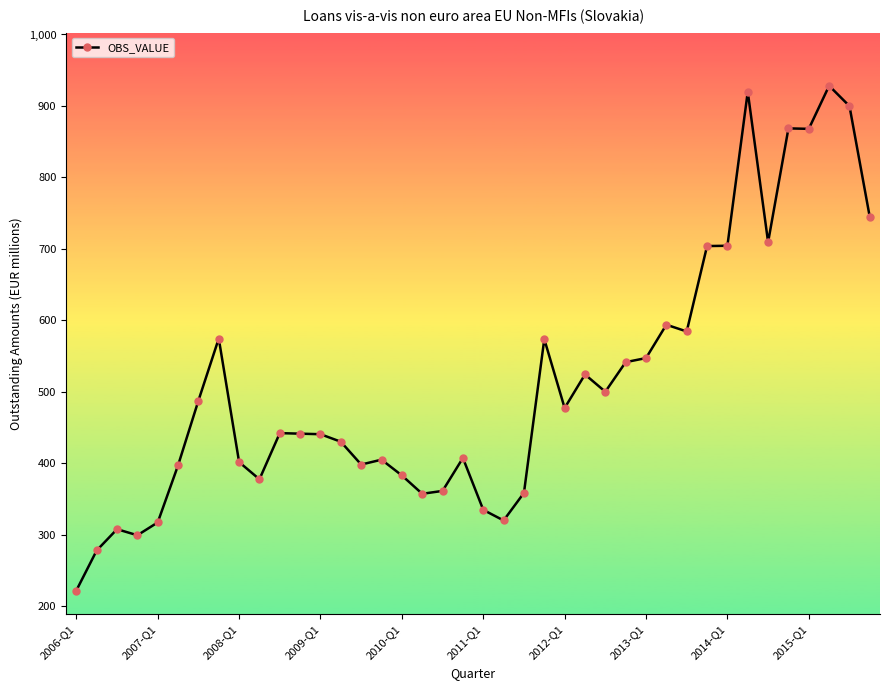

What is the value of the 32nd point from the left?

704.1